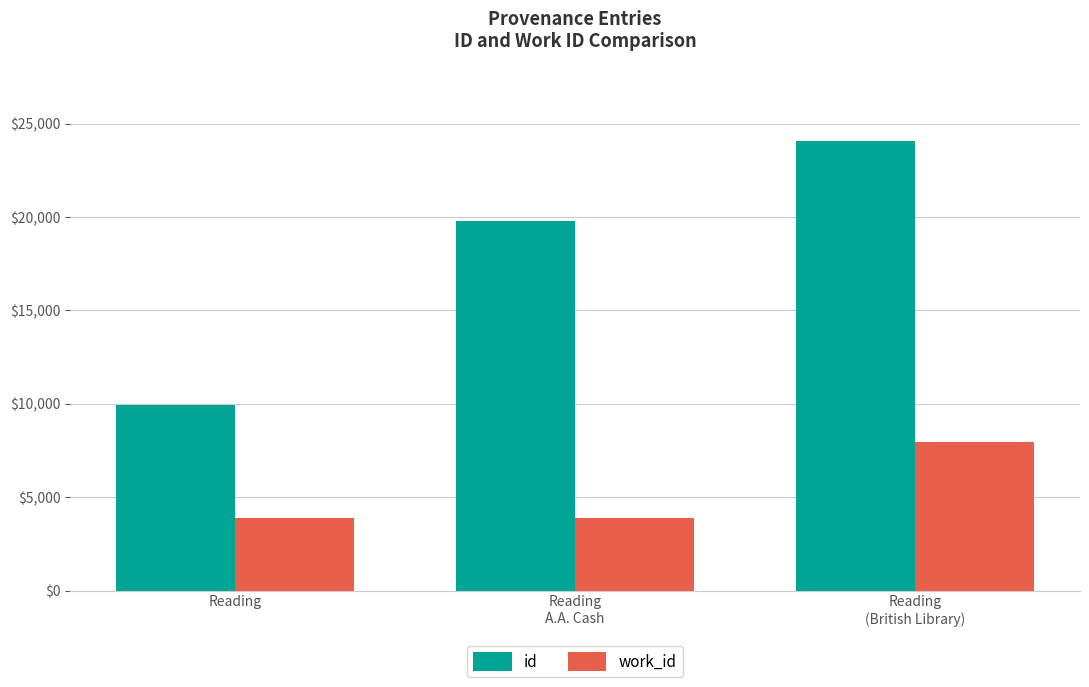

Reading left to right, extract all data points from this chart.

id: Reading=9963	Reading
A.A. Cash=19792	Reading
(British Library)=24087
work_id: Reading=3866	Reading
A.A. Cash=3866	Reading
(British Library)=7945